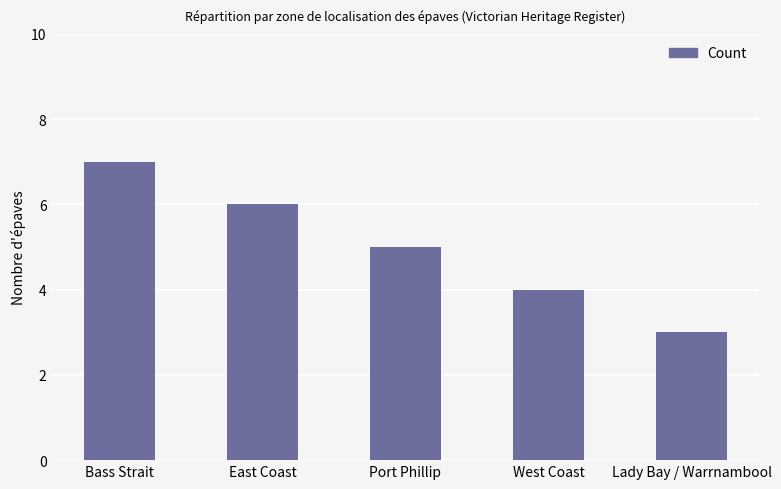

How many bars are there in total?

5